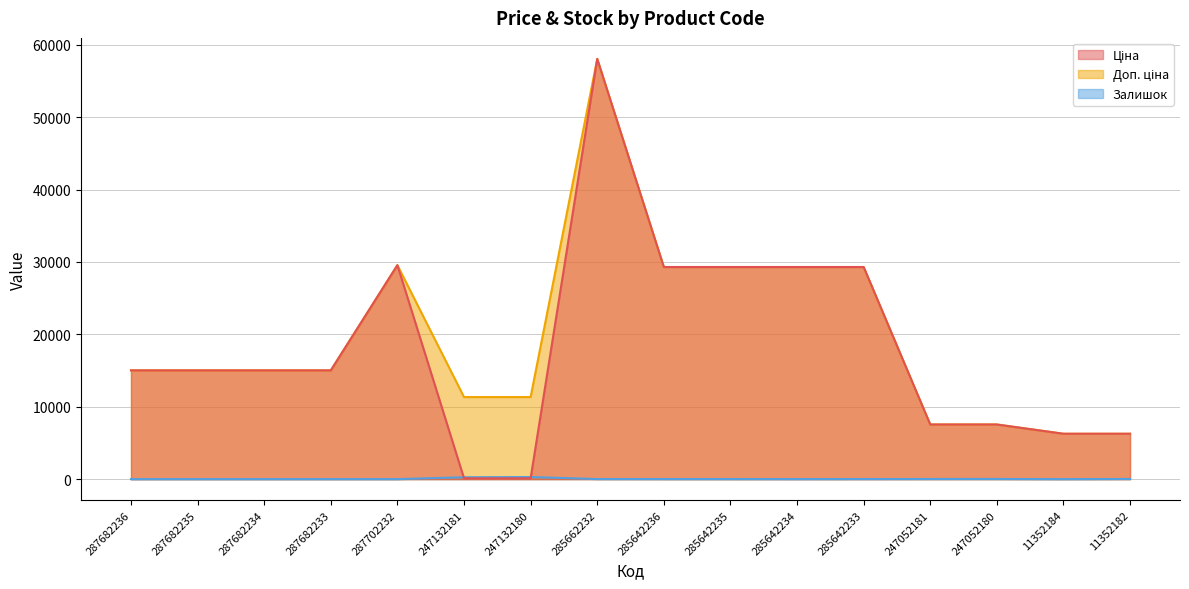

How many lines are shown in the chart?

3